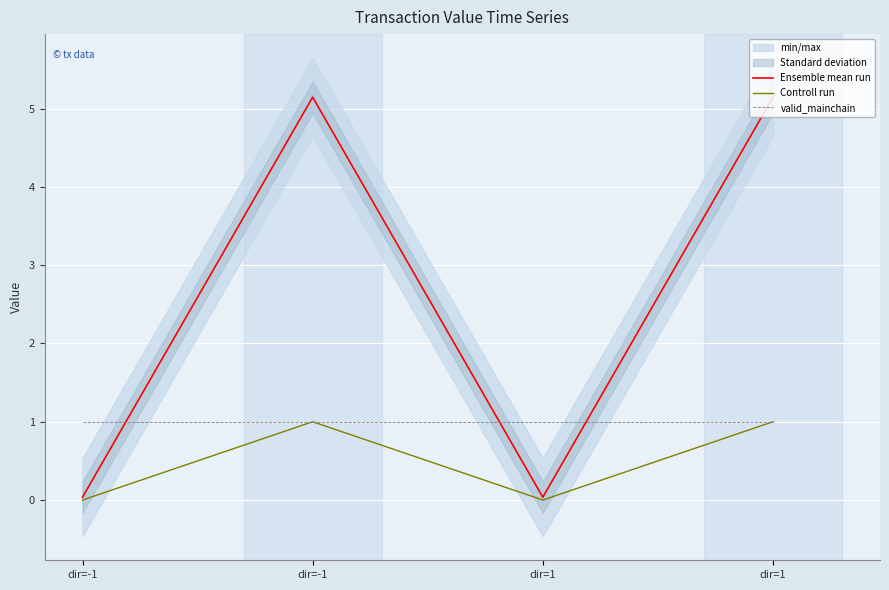

Which series changed the most between dir=-1 and dir=1?

Ensemble mean run